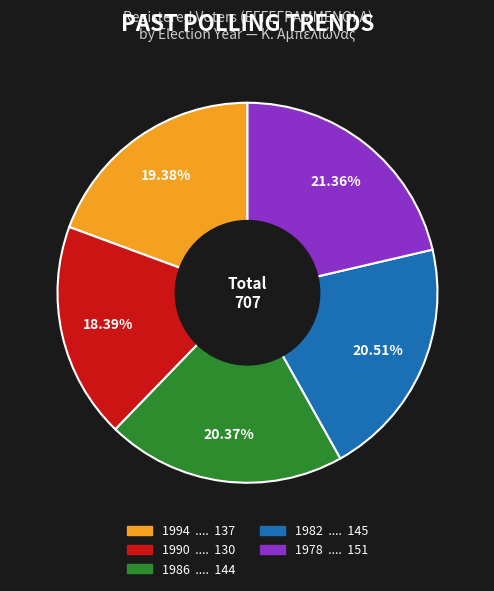

The 1986 slice represents 20% of the pie. True or false?

True